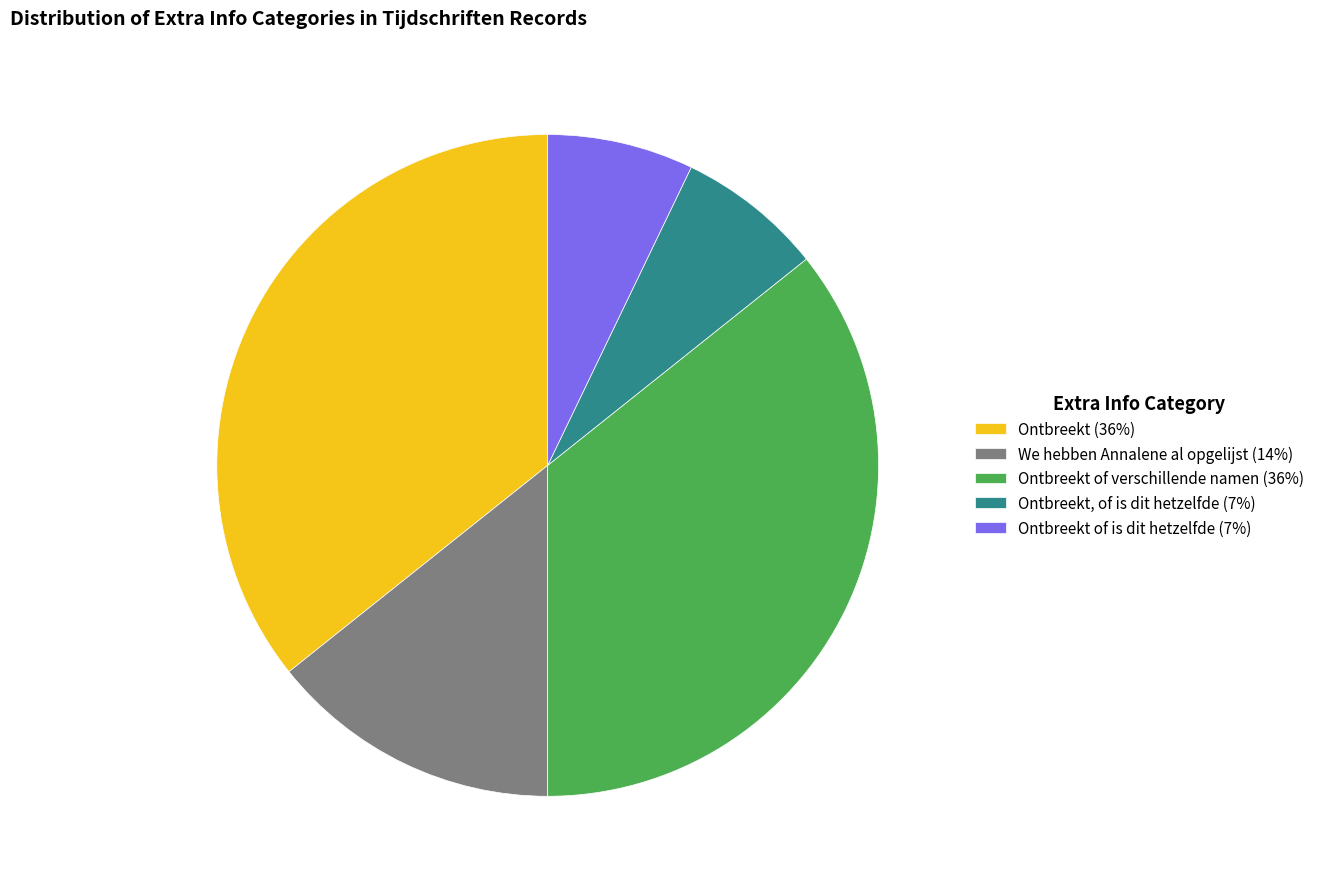

What is the ratio of the value at Ontbreekt of verschillende namen (36%) to the value at Ontbreekt of is dit hetzelfde (7%)?

5.0